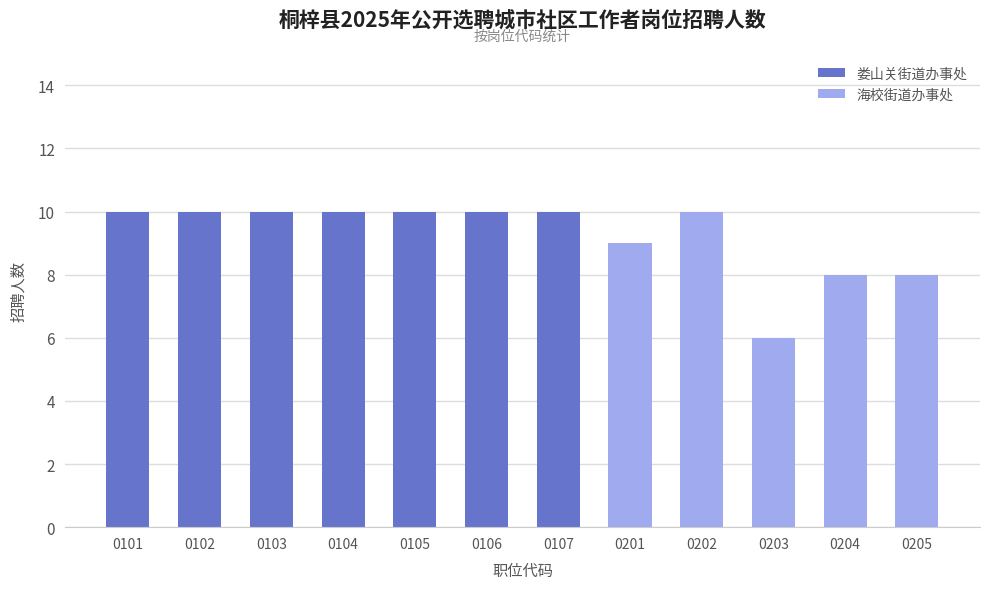

What is the sum of the 海校街道办事处 values at 0204 and 0202?

18